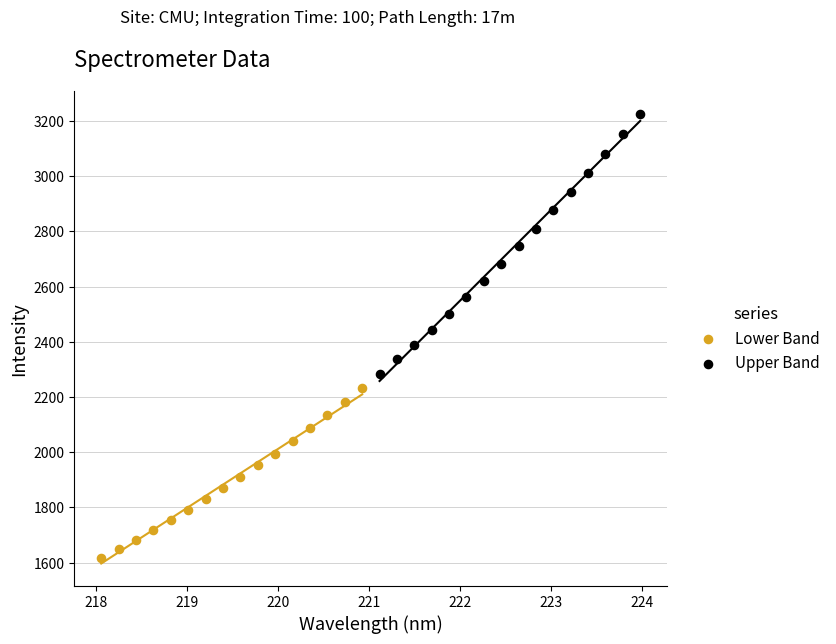

Which series contains the lowest Y value?

Lower Band